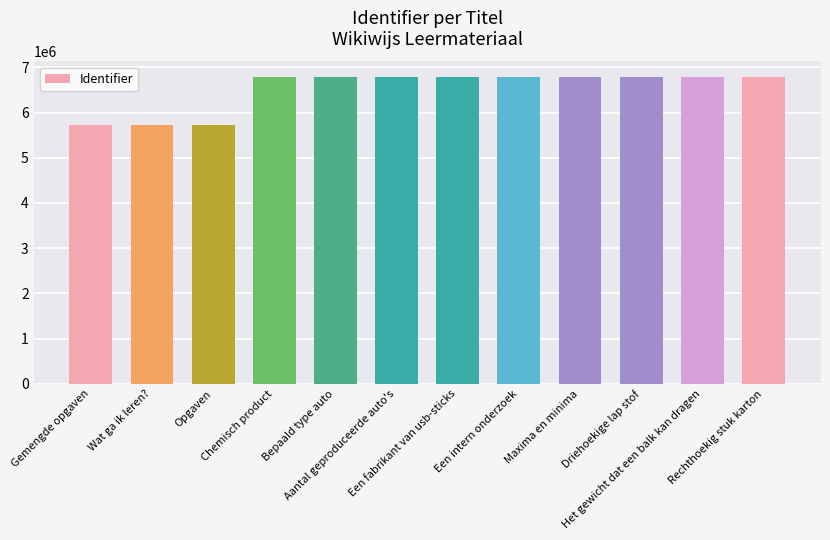

Does the chart contain stacked bars?

No